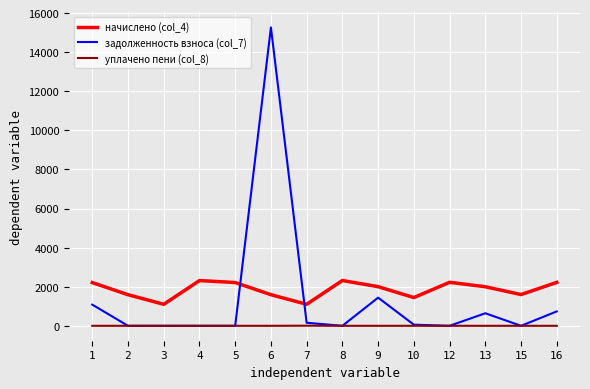

True or false: задолженность взноса (col_7) and начислено (col_4) cross at least once.

True